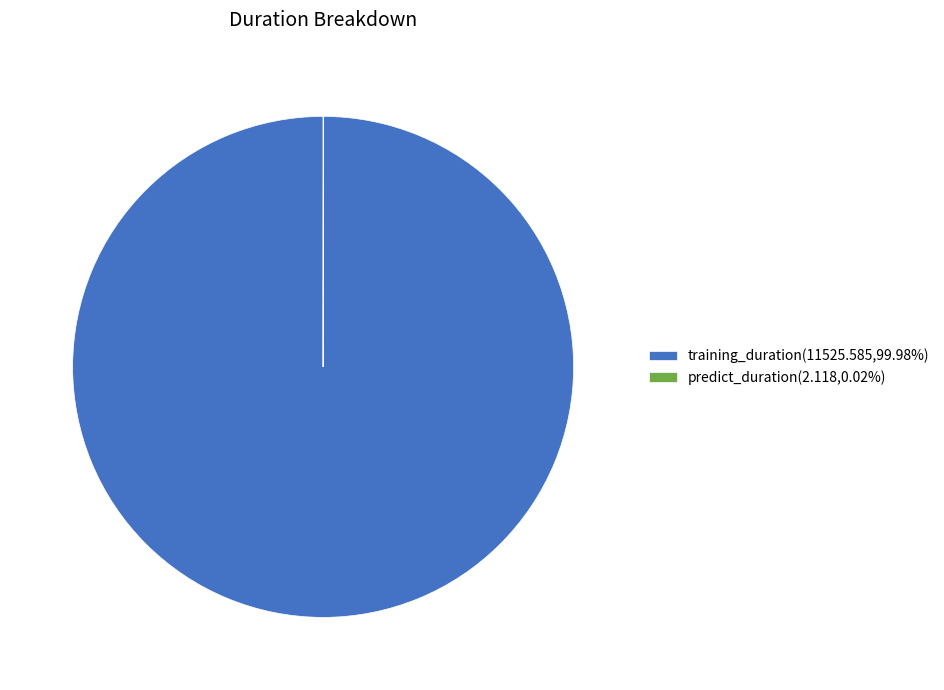

True or false: training_duration accounts for 100% of the total.

True